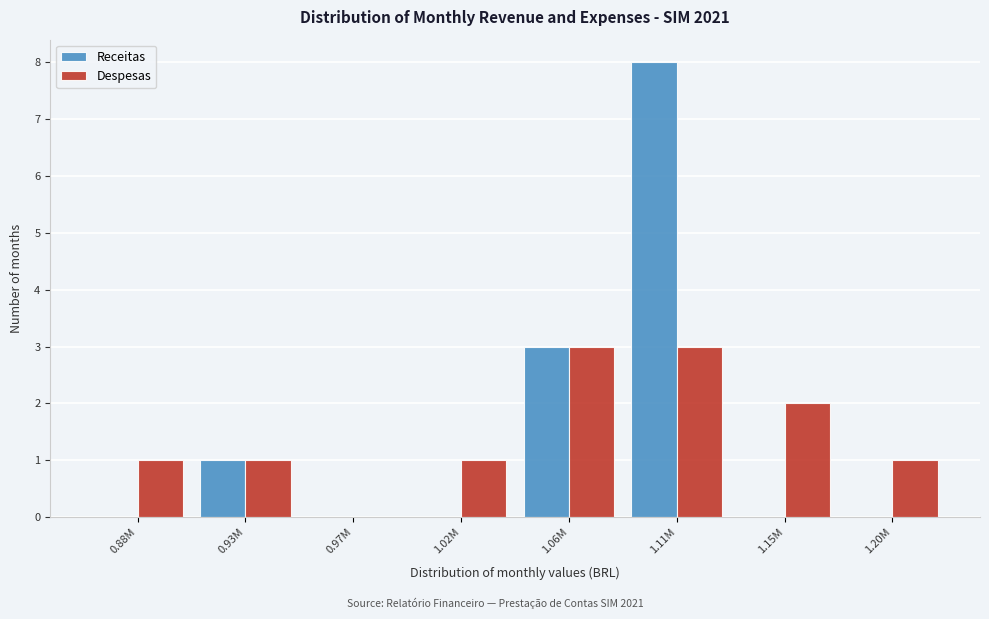

Reading left to right, list all the values displayed in this chart.

Receitas: 0.88M=0	0.93M=1	0.97M=0	1.02M=0	1.06M=3	1.11M=8	1.15M=0	1.20M=0
Despesas: 0.88M=1	0.93M=1	0.97M=0	1.02M=1	1.06M=3	1.11M=3	1.15M=2	1.20M=1